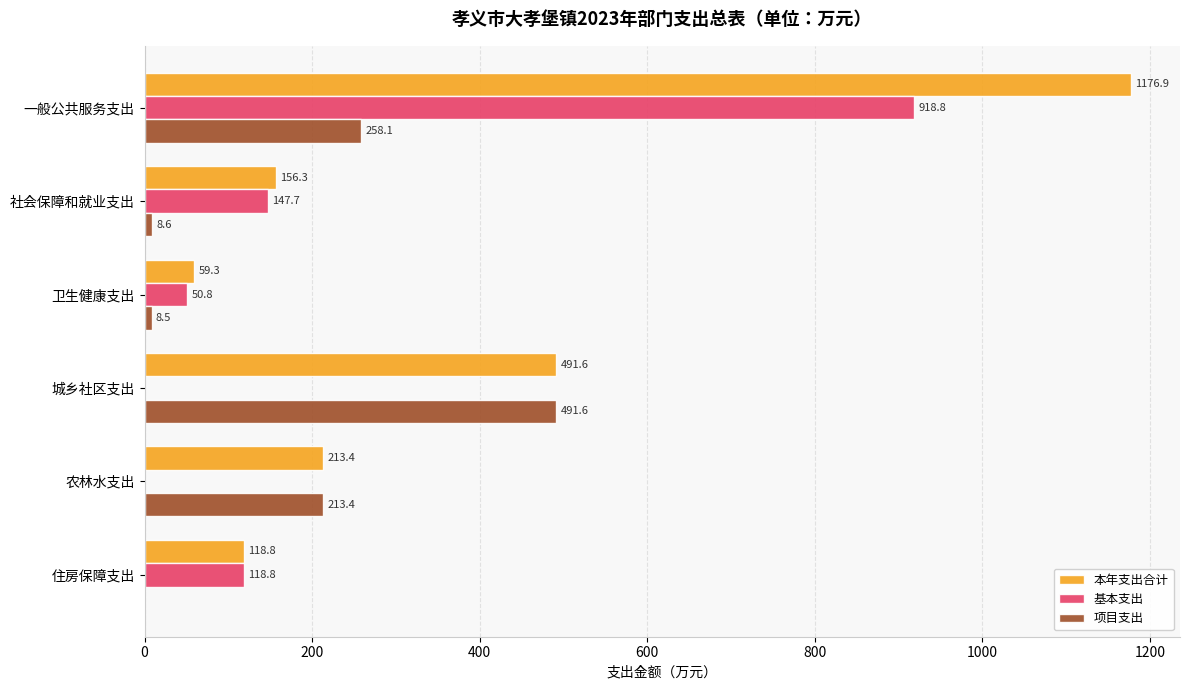

At which label is 本年支出合计 closest to 618?

城乡社区支出